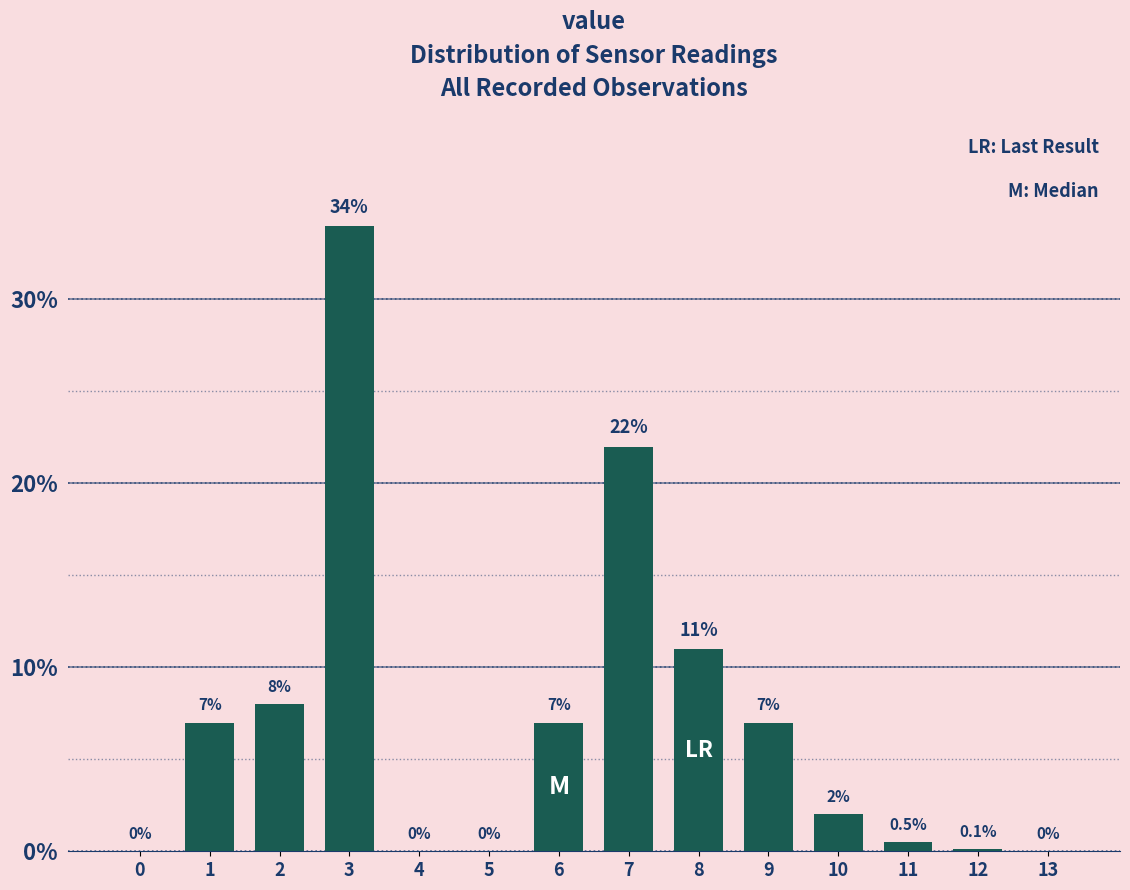

Reading right to left, list all the values displayed in this chart.

13=0.0	12=0.1	11=0.5	10=2.0	9=7.0	8=11.0	7=22.0	6=7.0	5=0.0	4=0.0	3=34.0	2=8.0	1=7.0	0=0.0